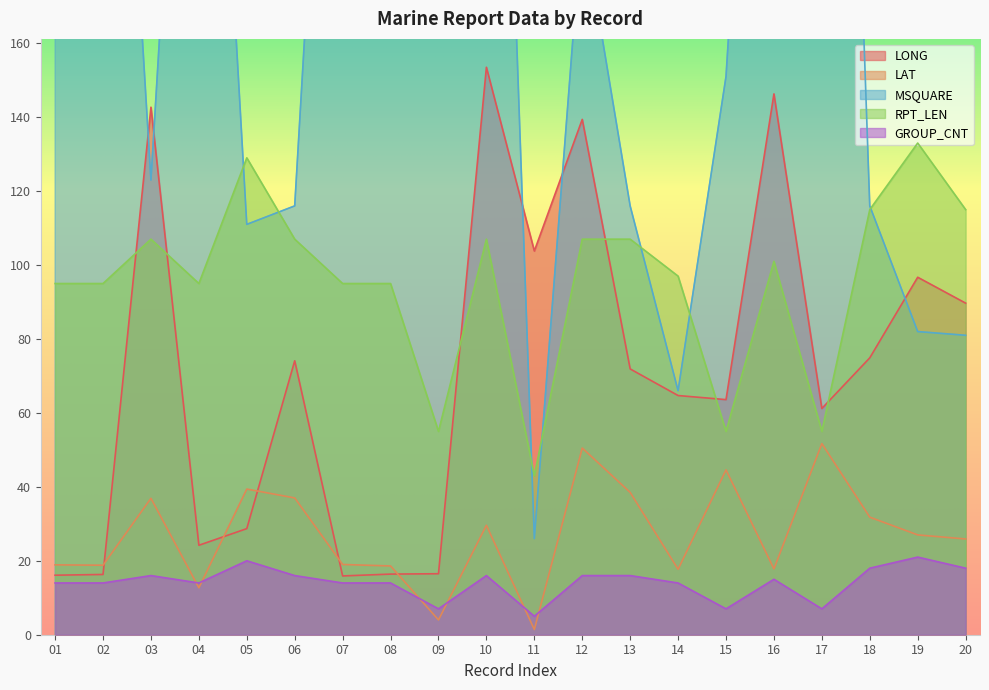

In LONG, how many points are higher than both neighbors (excluding endpoints)?

6